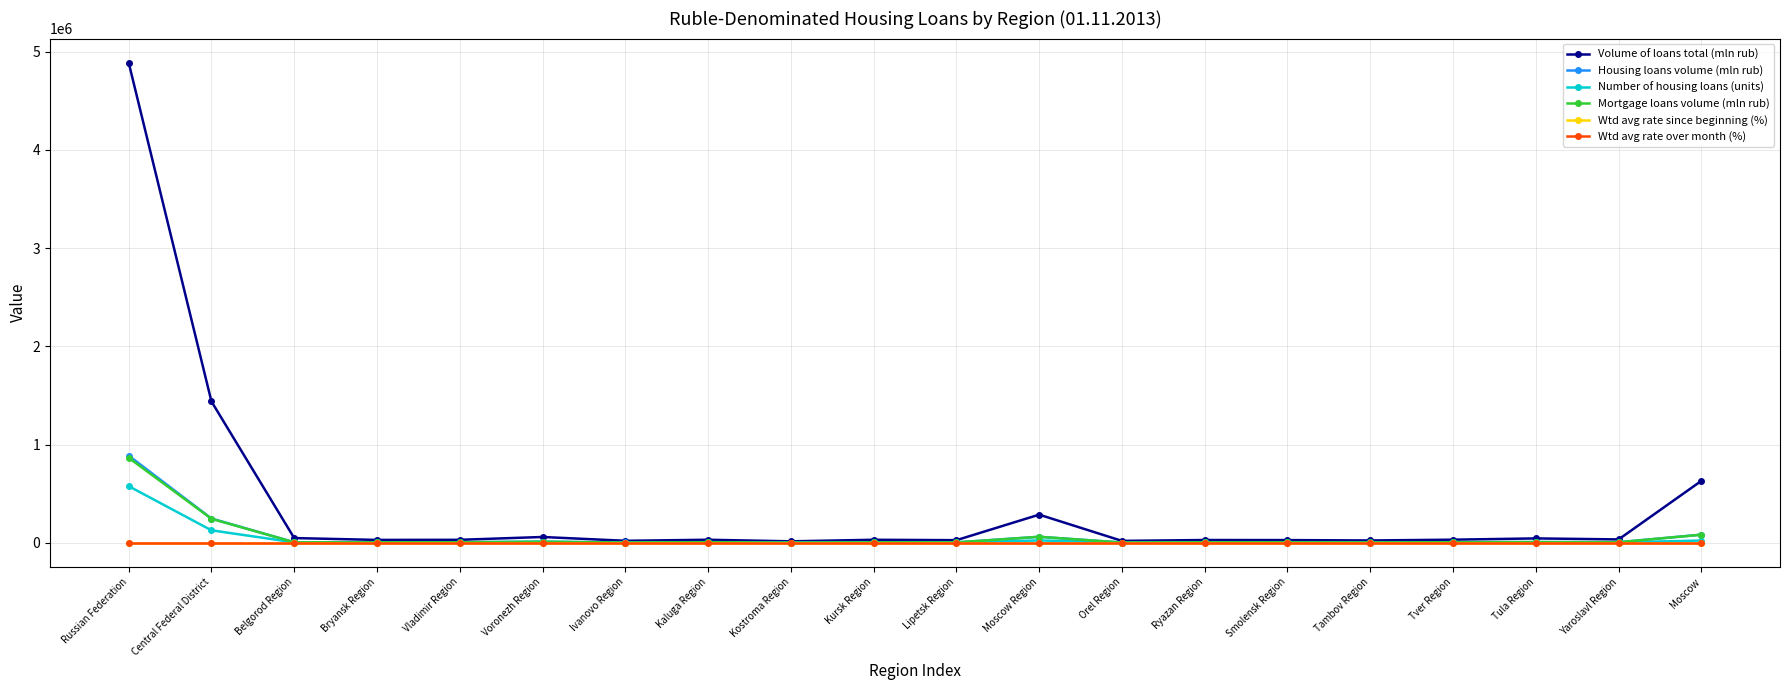

Which category has the highest value in the Number of housing loans (units) series?

Russian Federation